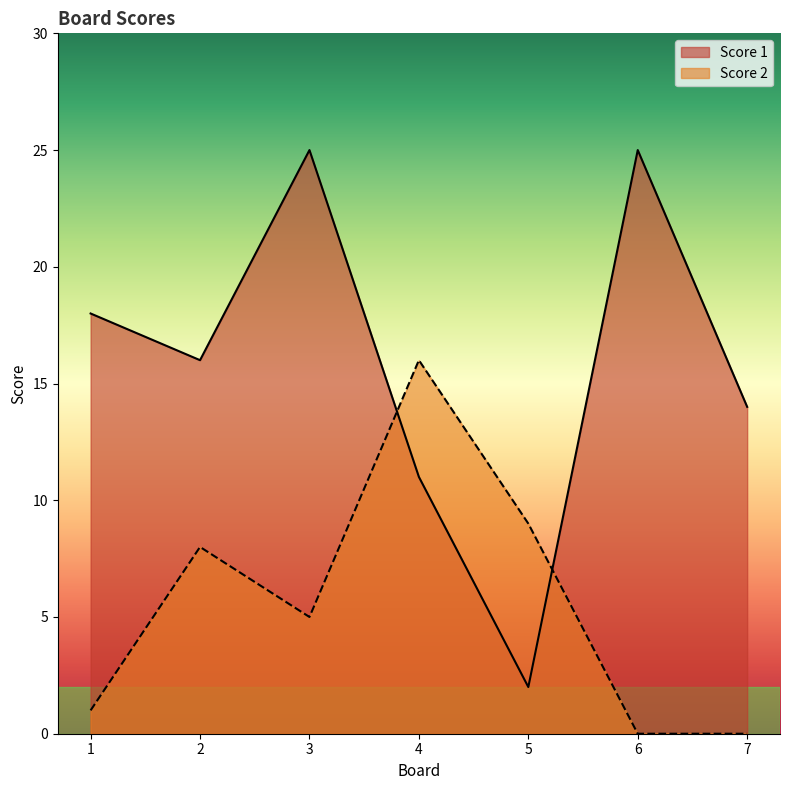

What are all the series names shown in the legend?

Score 1, Score 2